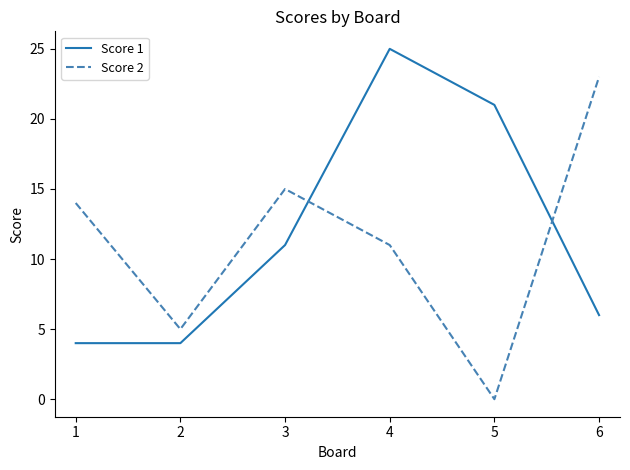

True or false: Score 1 has more than 1 interior local peaks.

False